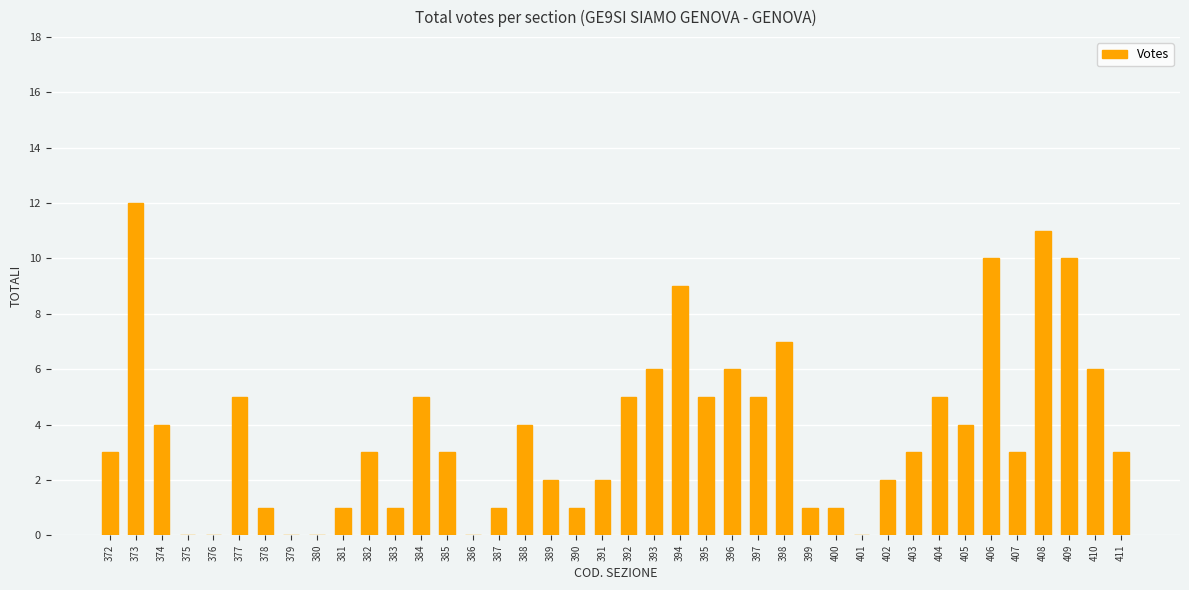

Reading right to left, what are all the values shown in this chart?

411=3	410=6	409=10	408=11	407=3	406=10	405=4	404=5	403=3	402=2	401=0	400=1	399=1	398=7	397=5	396=6	395=5	394=9	393=6	392=5	391=2	390=1	389=2	388=4	387=1	386=0	385=3	384=5	383=1	382=3	381=1	380=0	379=0	378=1	377=5	376=0	375=0	374=4	373=12	372=3